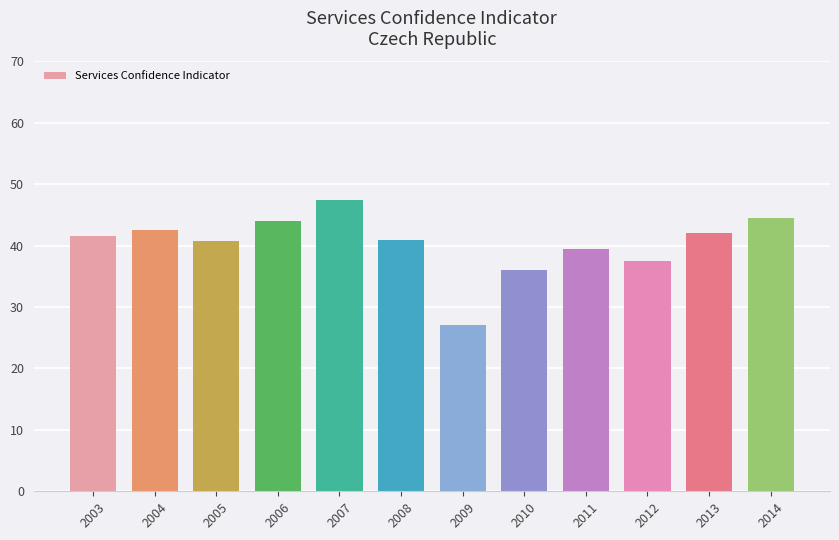

What is the difference between the values at 2004 and 2012?

5.1